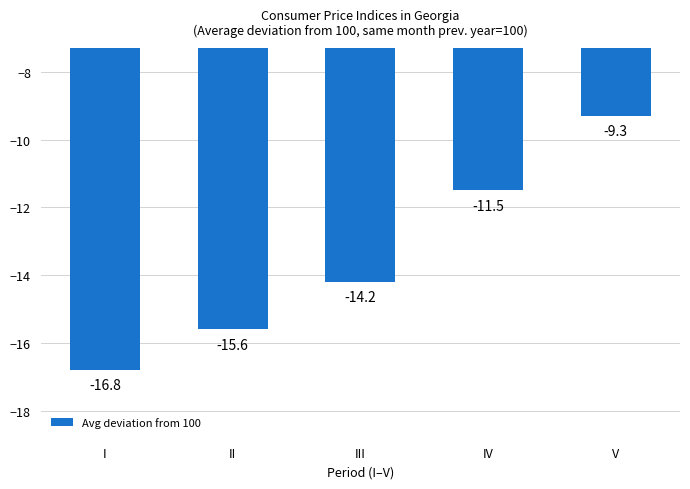

What is the greatest value displayed?

-9.3